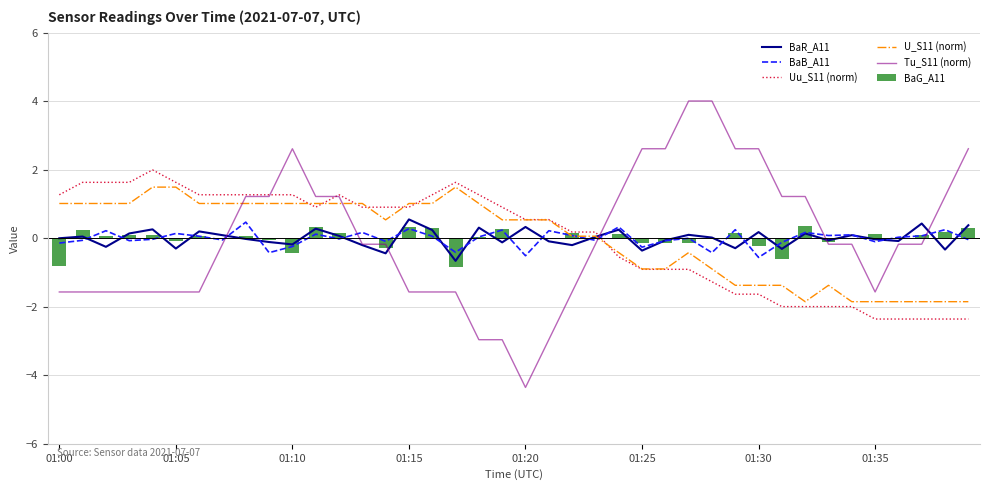

True or false: Uu_S11 (norm) has a value of 1.5 at 11.

False